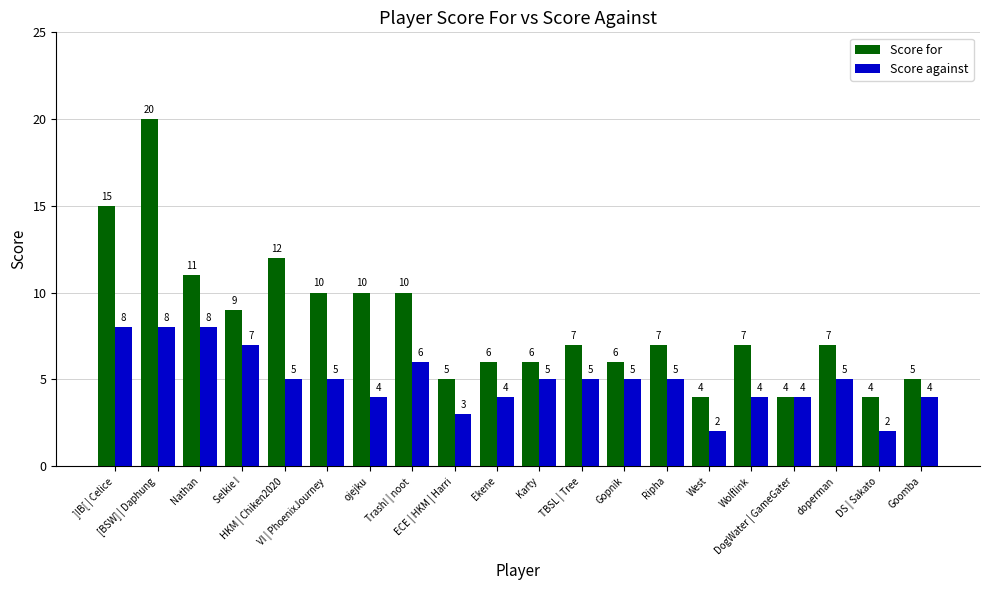

What is the label of the 14th bar from the right?

ojejku